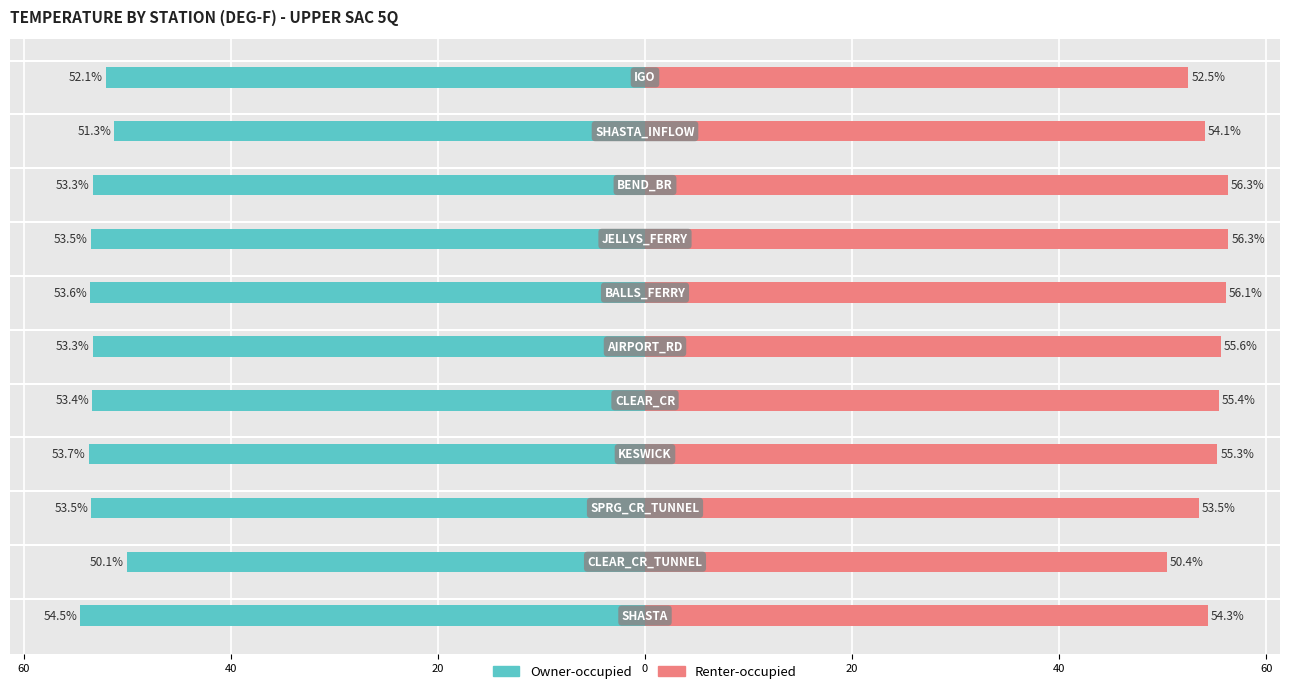

The value of Renter-occupied at 80 is 71.0. True or false?

False